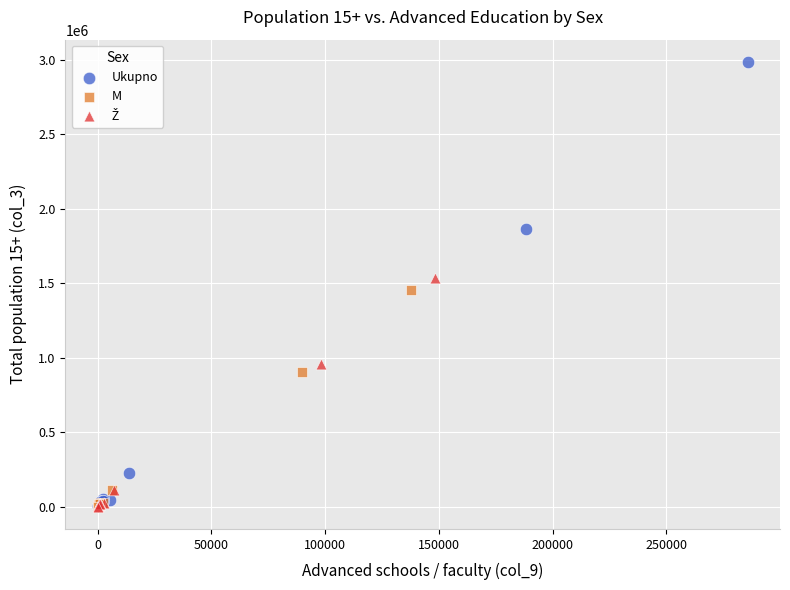

Which series contains the highest Y value?

Ukupno